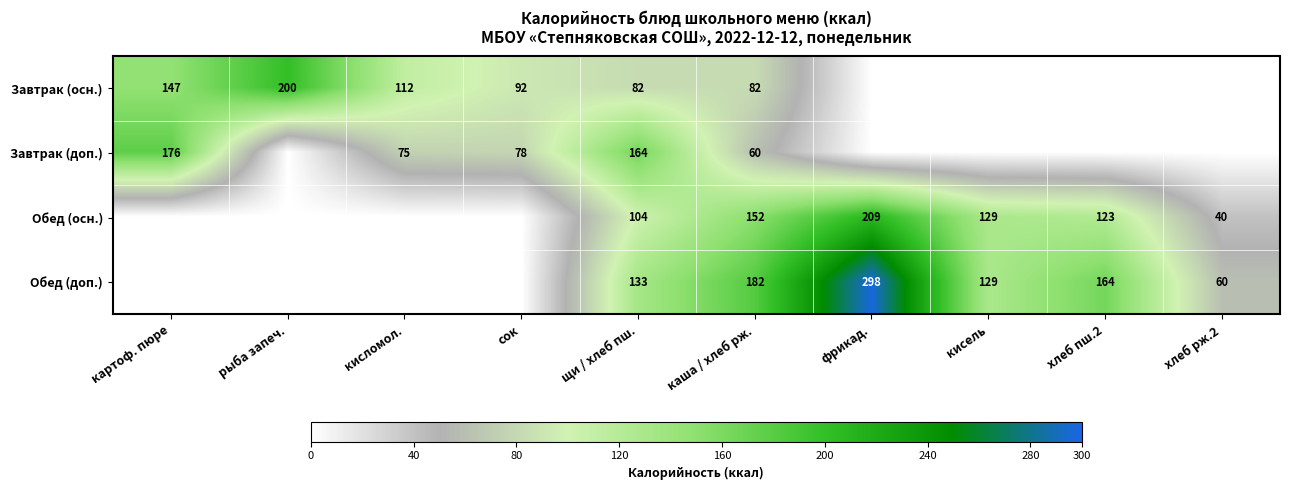

What is the difference between the Обед (доп.) values at каша / хлеб рж. and кисель?

53